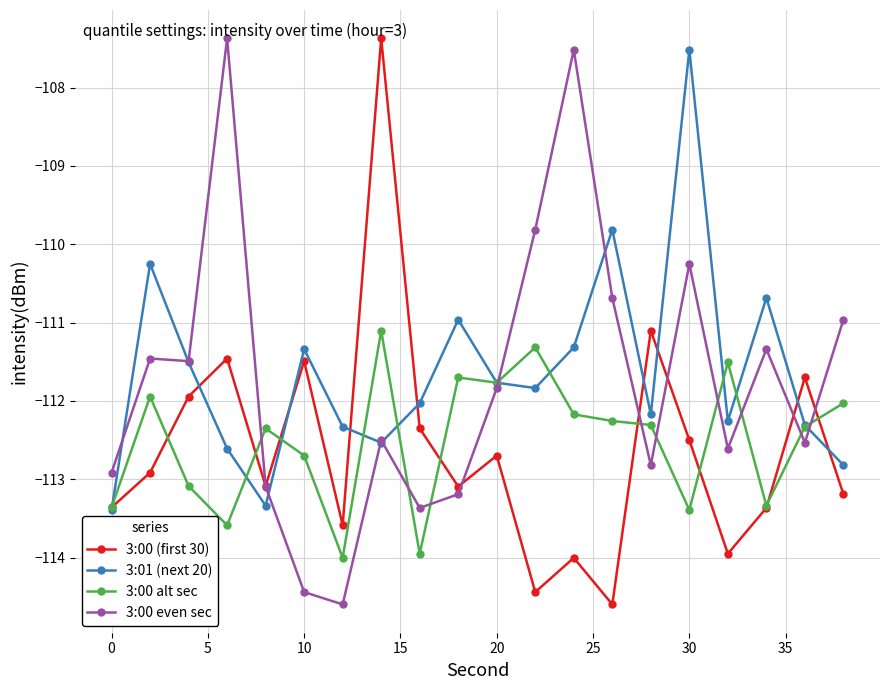

Does the chart have visible grid lines?

Yes